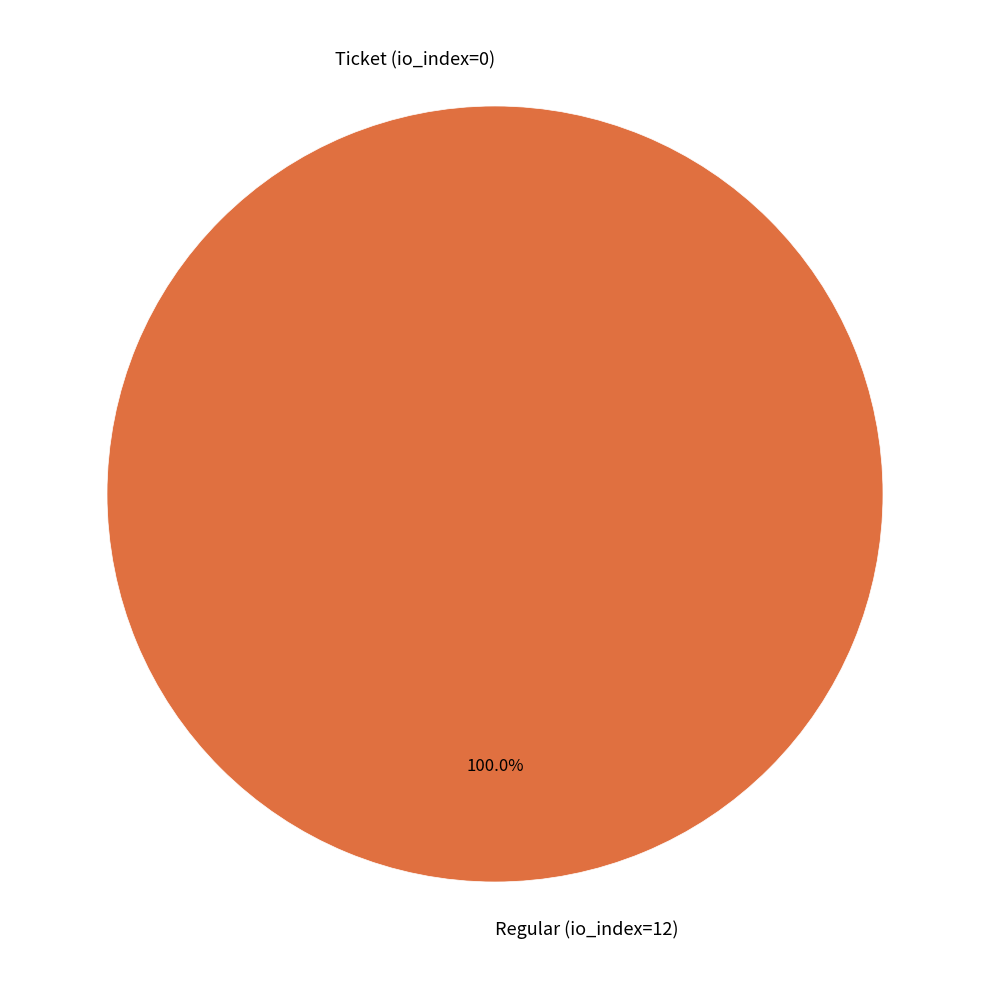

What percentage do Ticket (io_index=0) and Regular (io_index=12) together represent?

100.0%